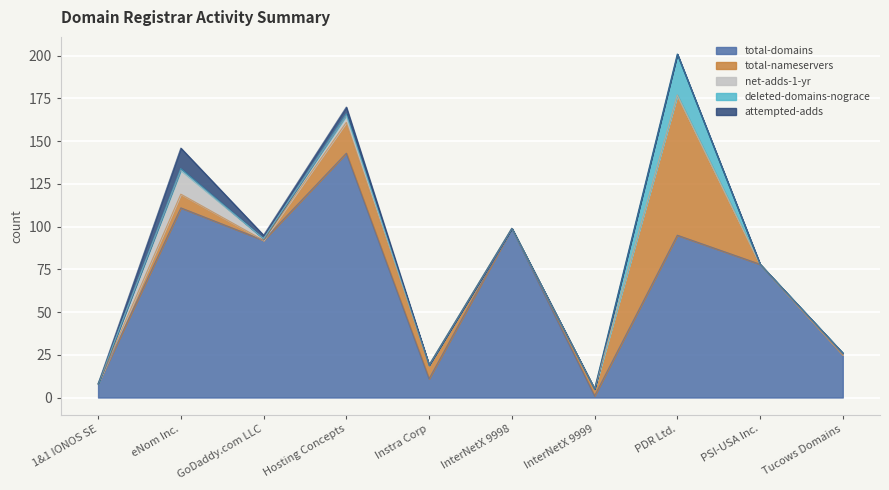

True or false: total-domains and attempted-adds intersect in this chart.

False